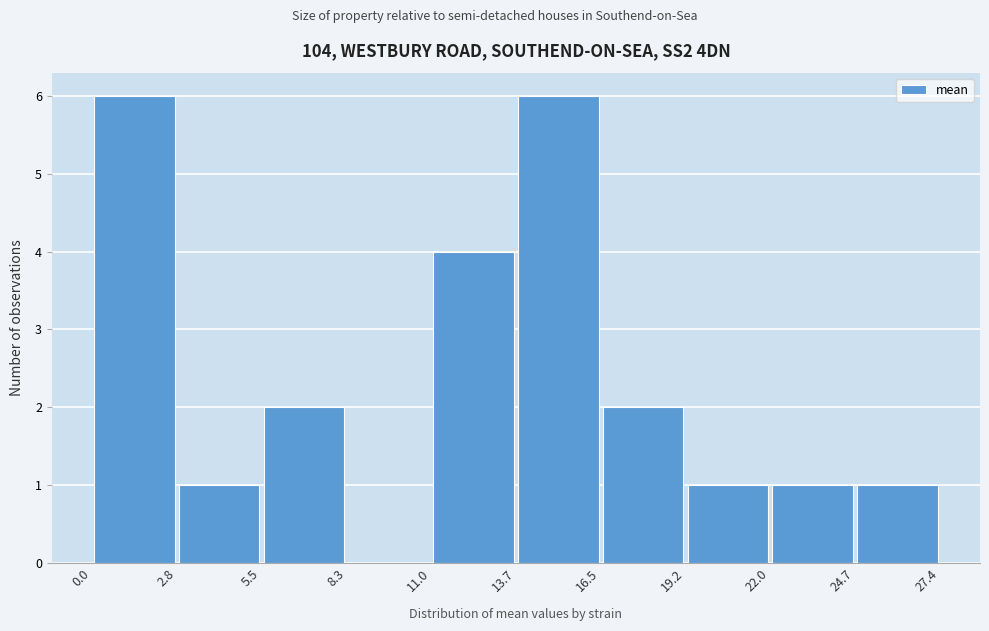

What is the height of the bar covering 5.5 to 8.3 on the x-axis? The values are not printed on the chart, so give them approximately, as read against the axis.

2